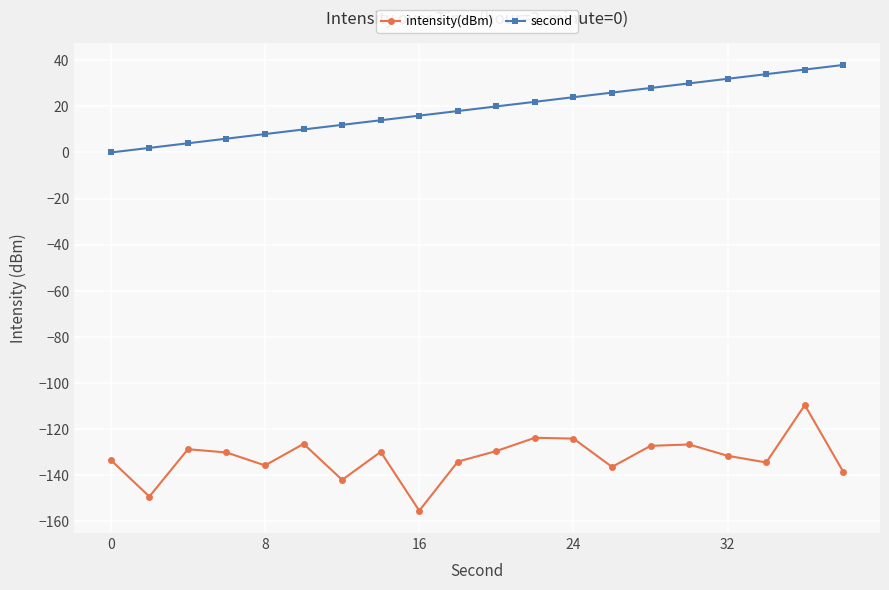

Rank the series by their average value, from highest to lowest.

second, intensity(dBm)